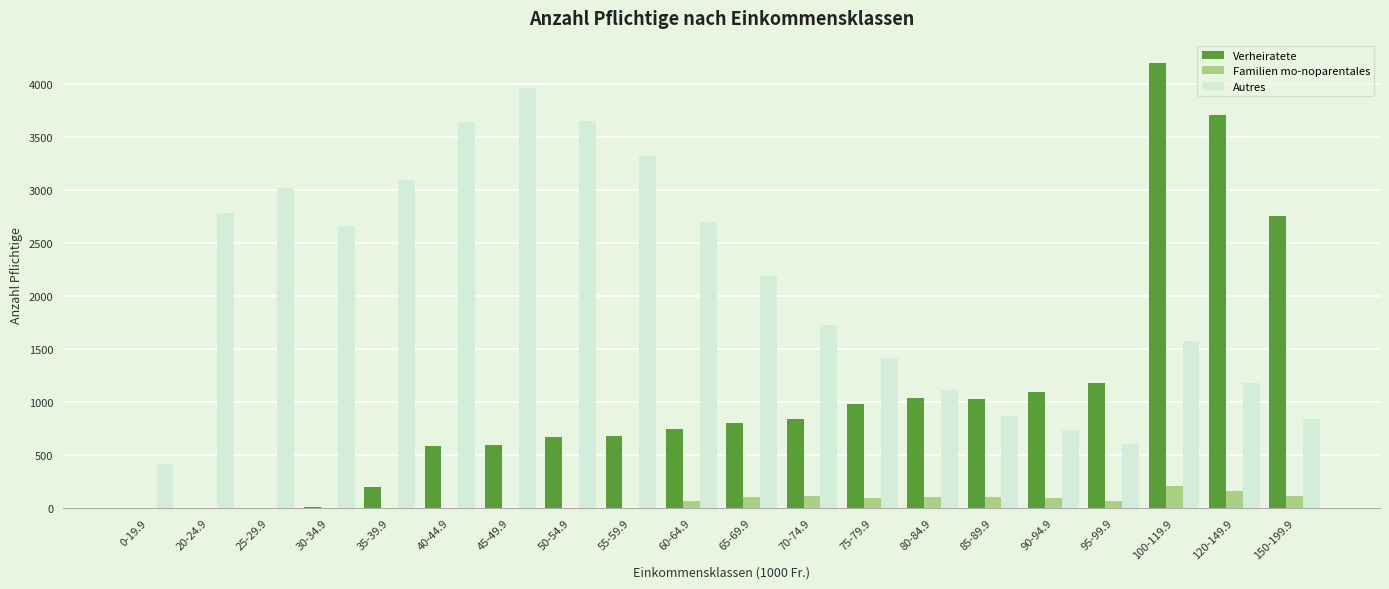

At which label is Verheiratete closest to 2098?

150-199.9